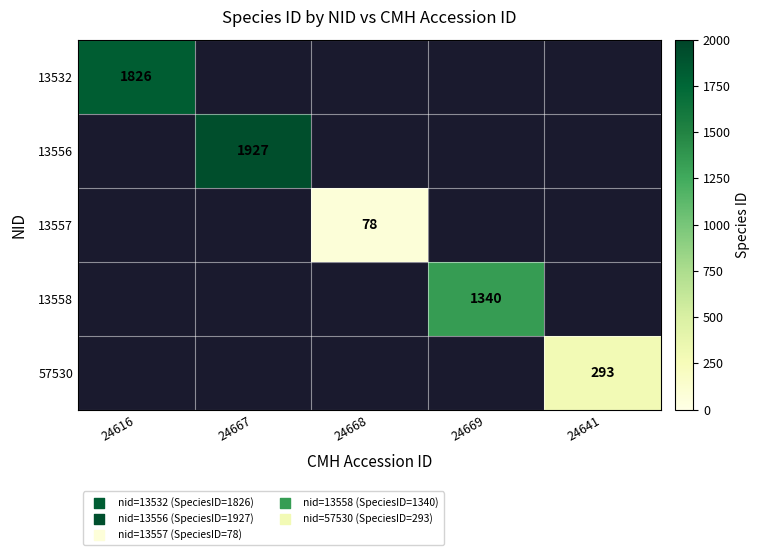

The 13557 series shows 30.6 at 24668. True or false?

False